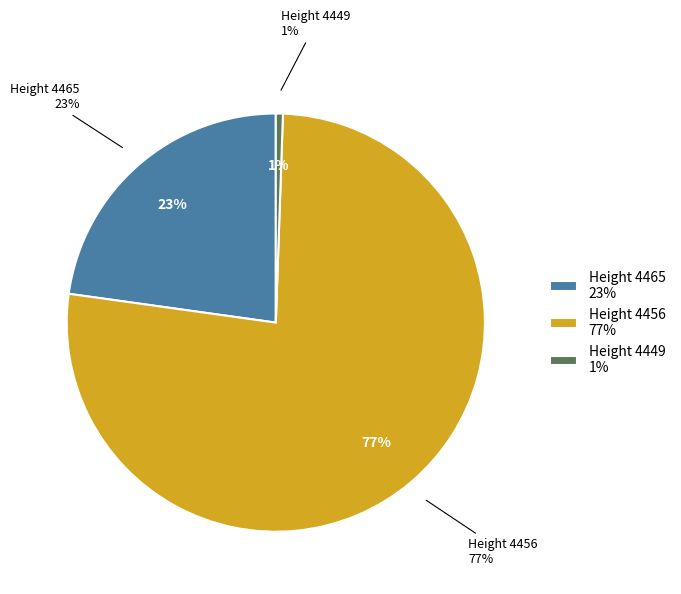

What is the largest slice in the pie chart?

4456